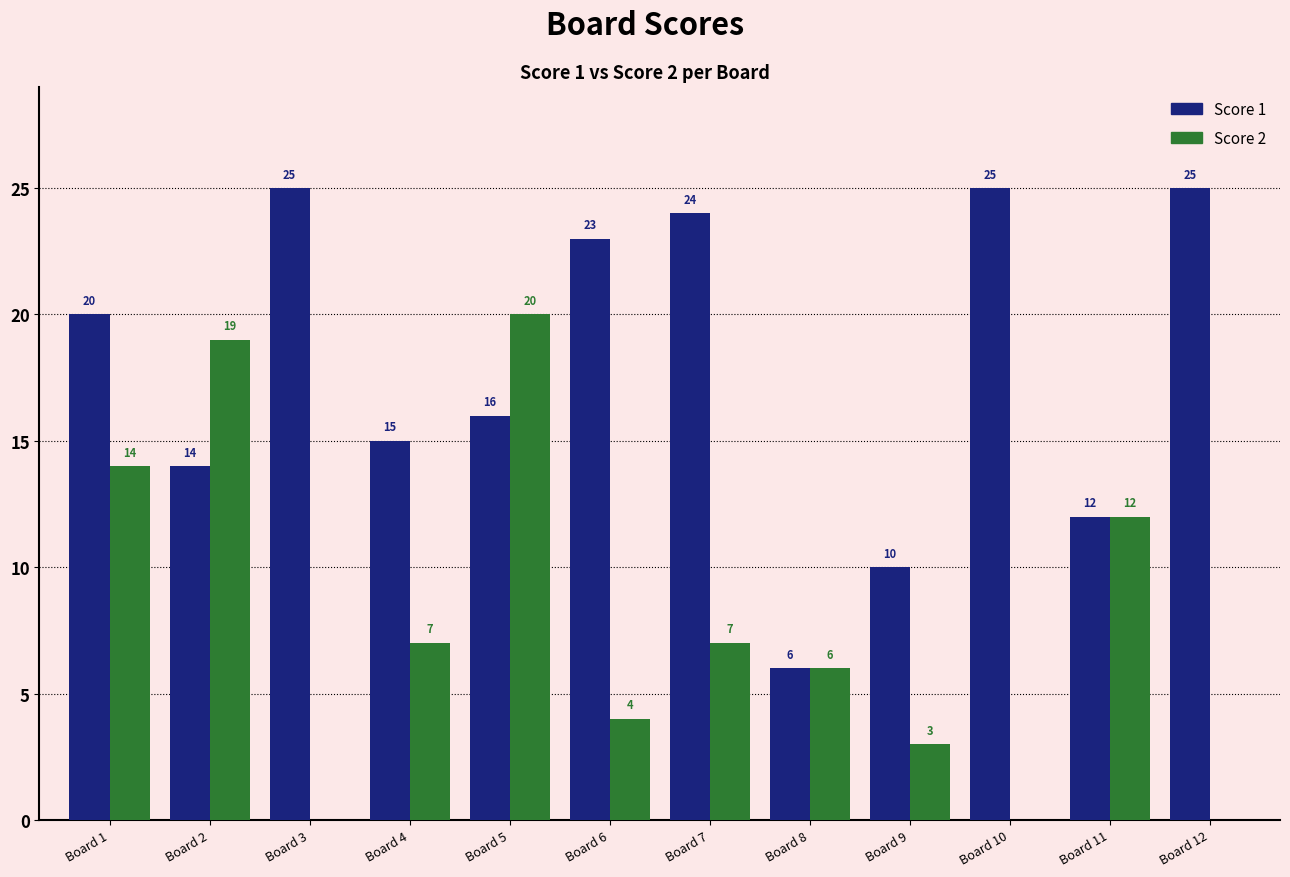

Between Board 1 and Board 9, which series saw the biggest shift?

Score 2